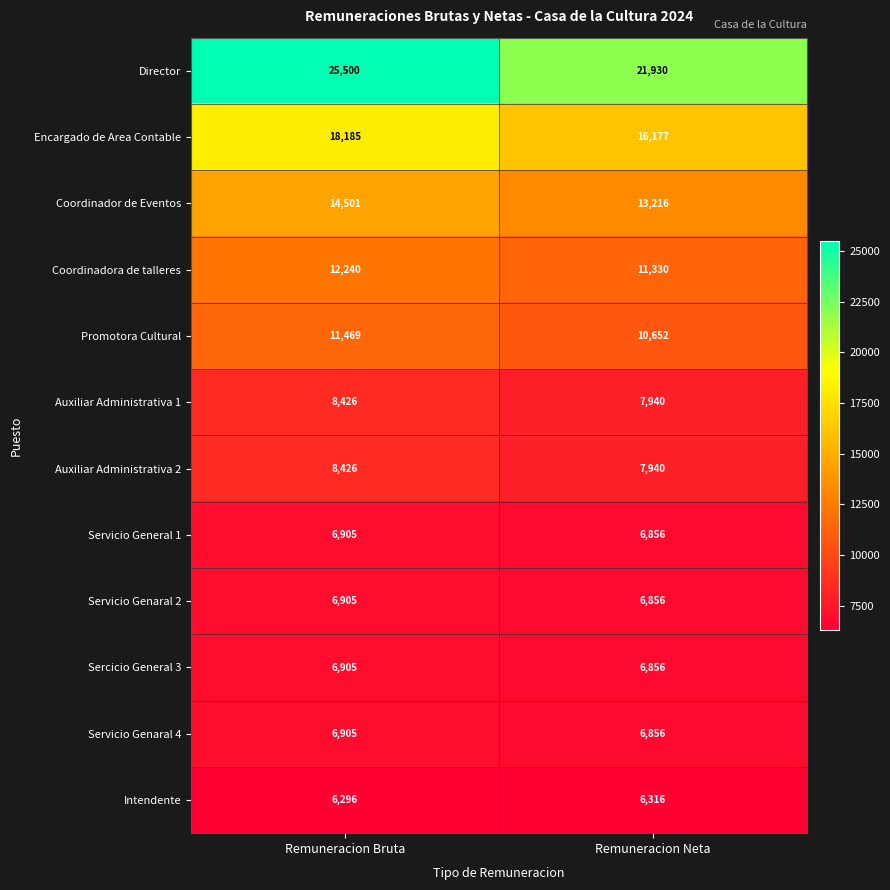

What is the difference between the highest and lowest values at Remuneracion Bruta?

19204